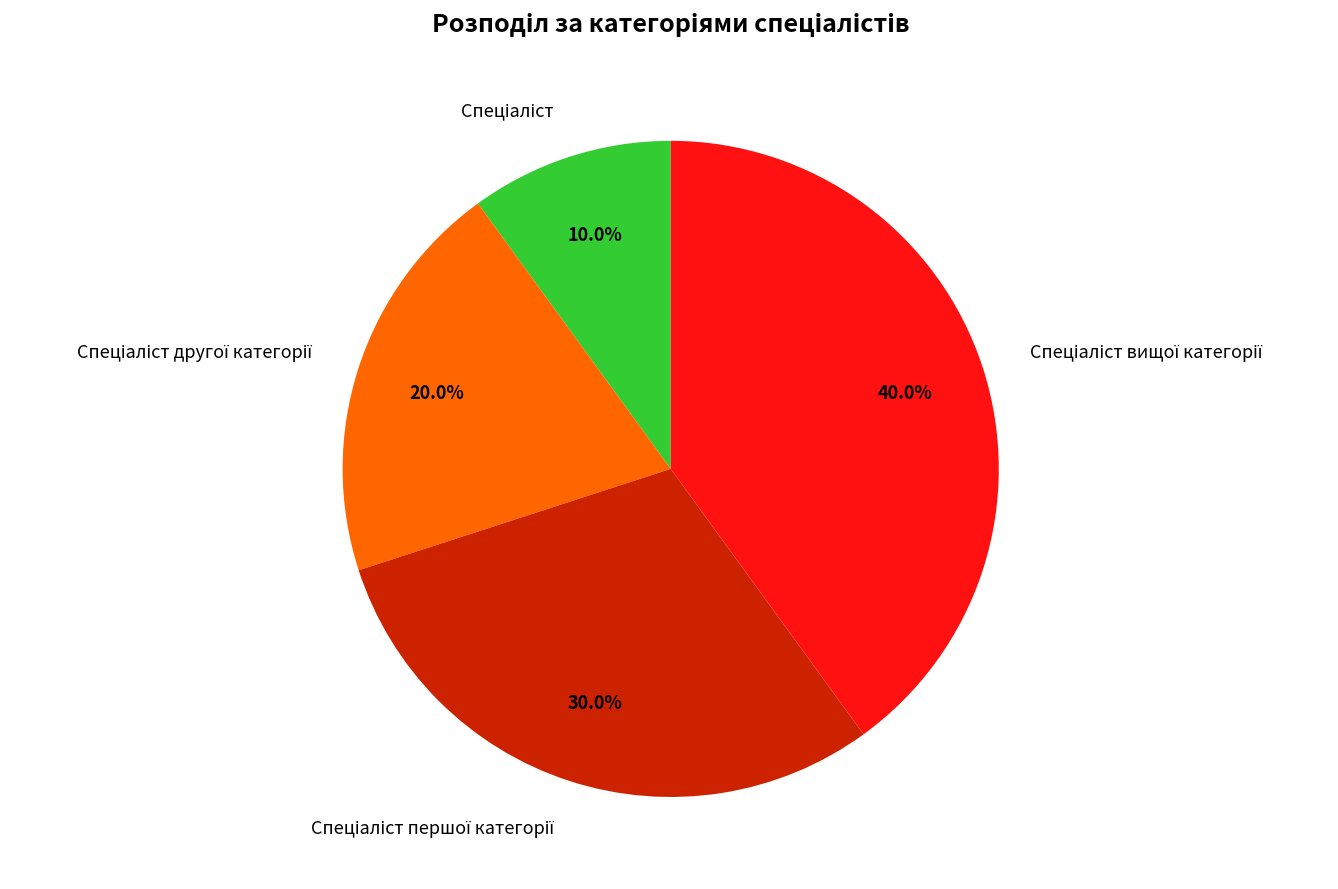

To the nearest percent, what is the average slice percentage?

25%